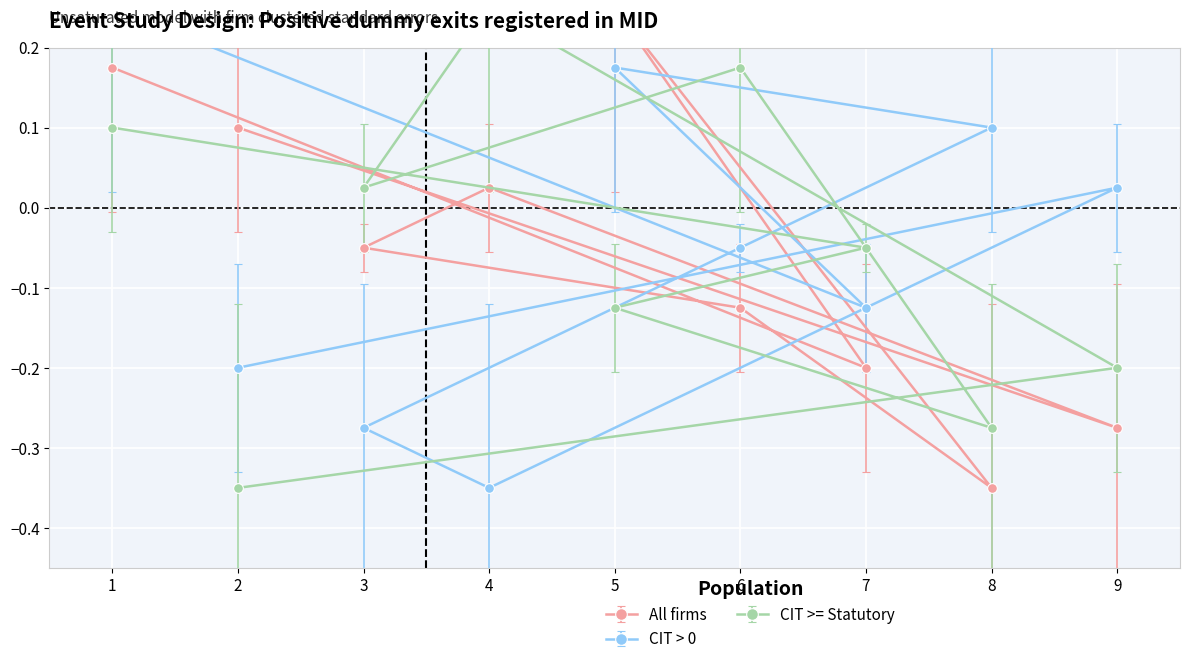

The col_3 series shows 0.1 at 1. True or false?

False